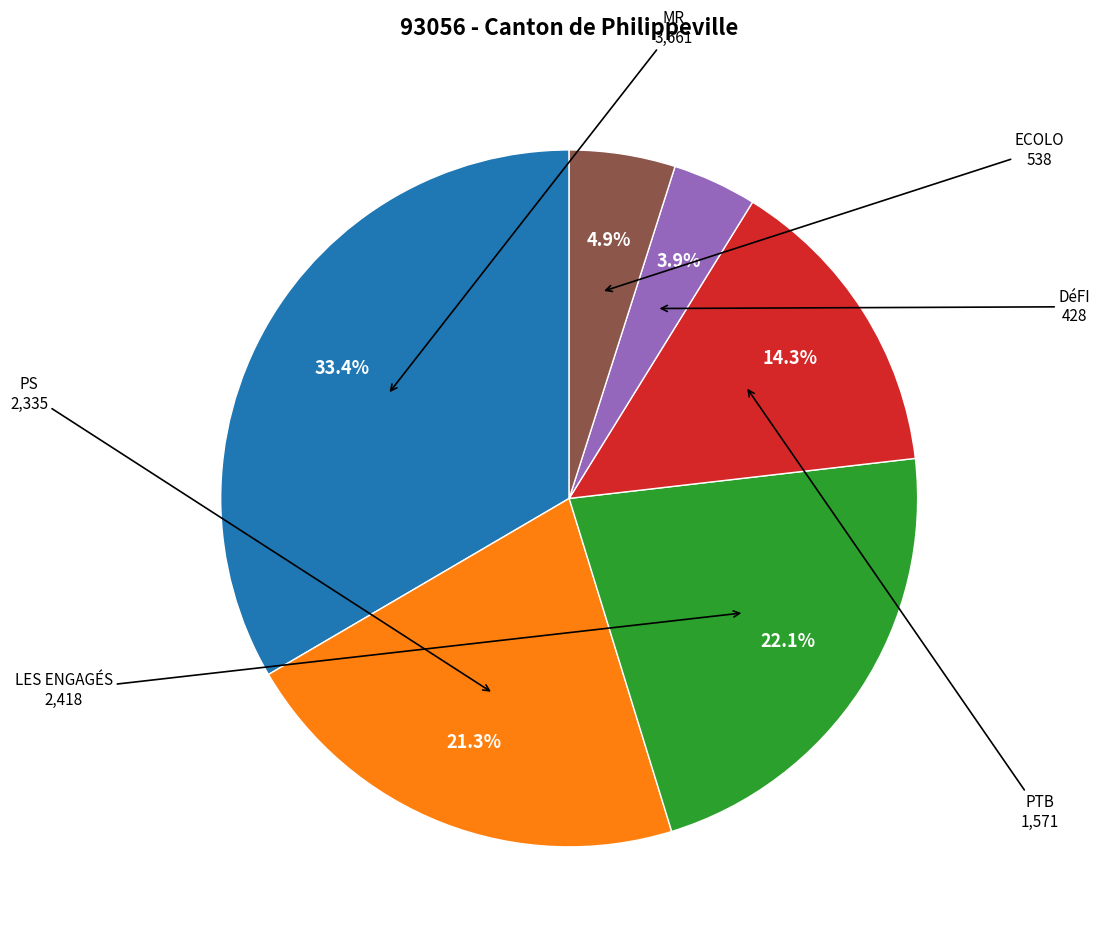

Does any single category account for the majority?

No